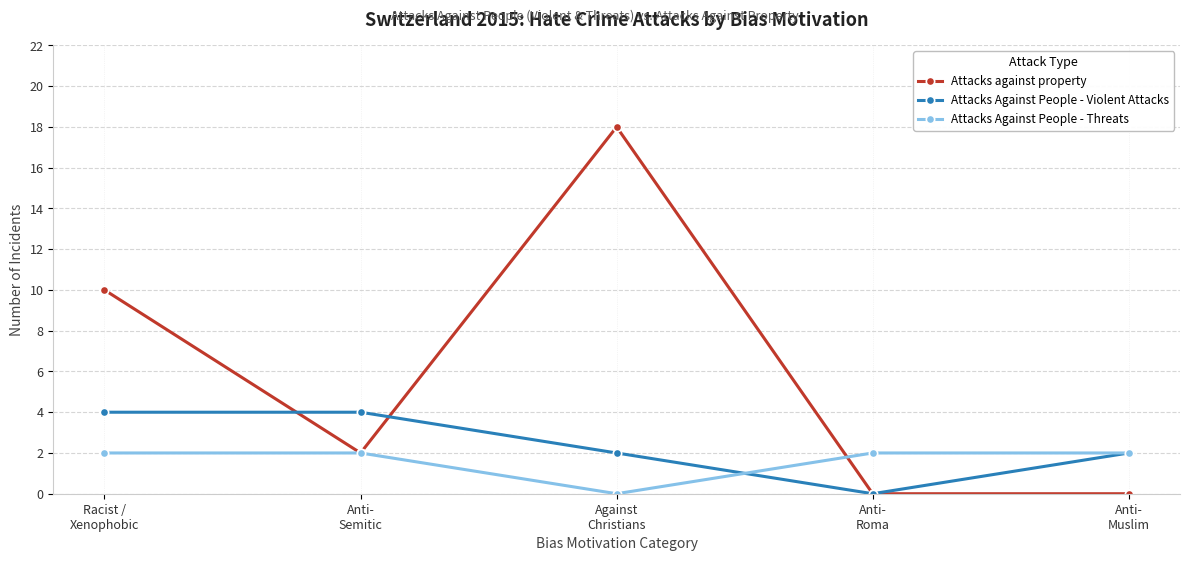

How many lines are shown in the chart?

3